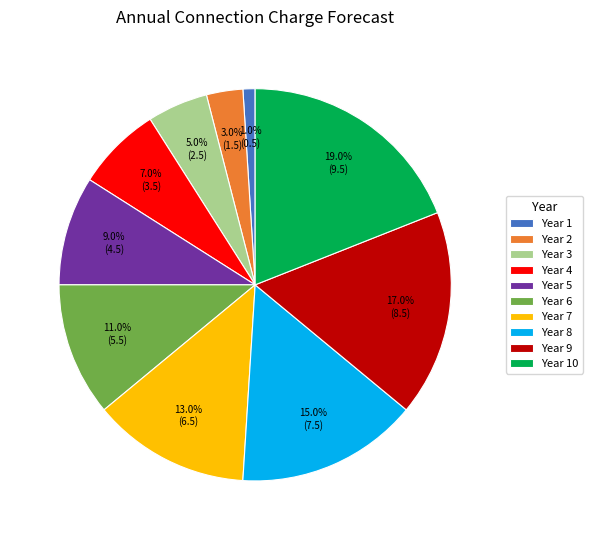

To the nearest percent, what percentage of the pie is Year 9?

17%